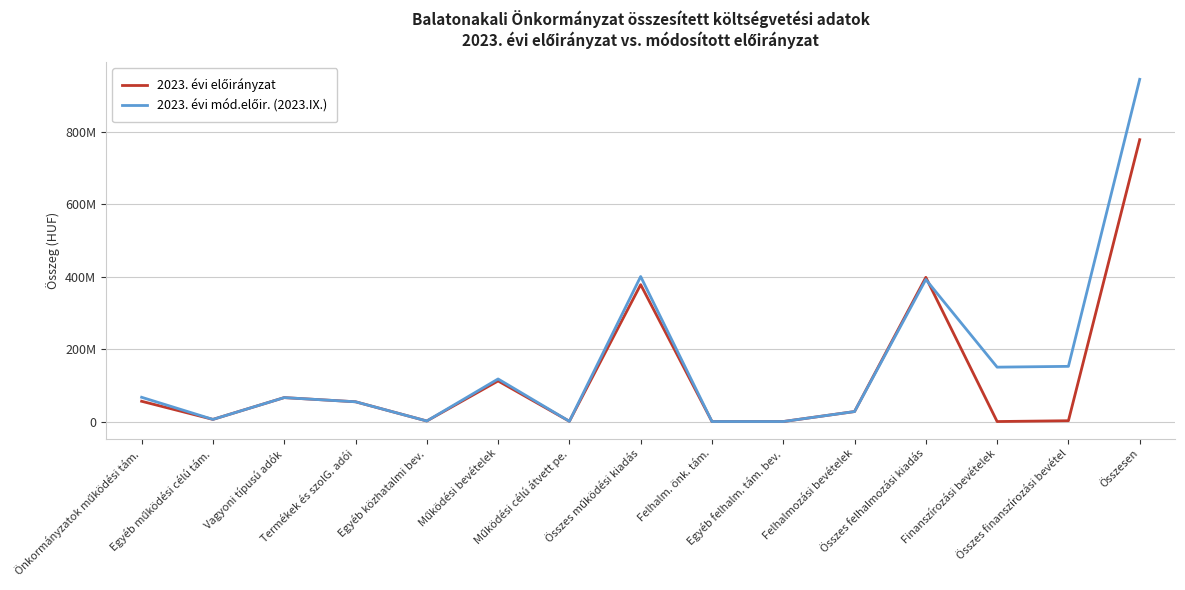

The value of 2023. évi előirányzat at Felhalmozási bevételek is 47219438. True or false?

False